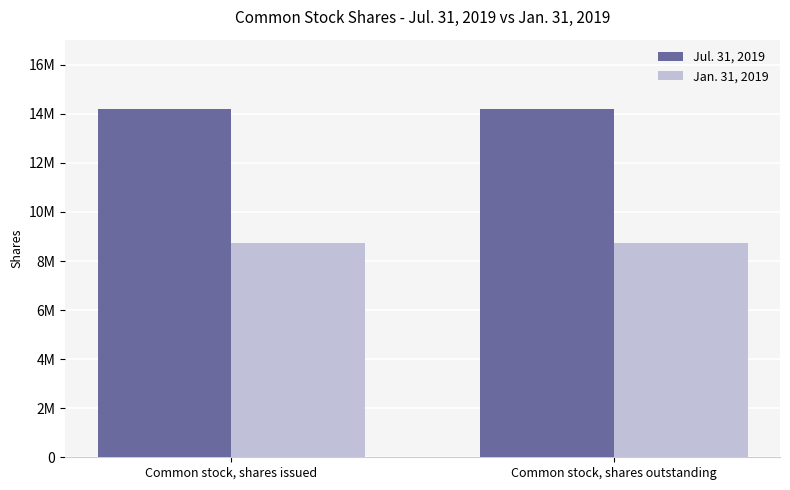

Are the bars horizontal?

No